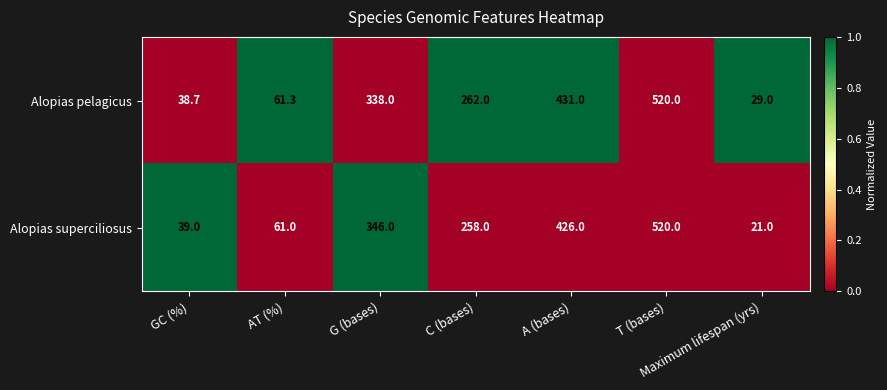

At which category is the sum across all series the highest?

T (bases)